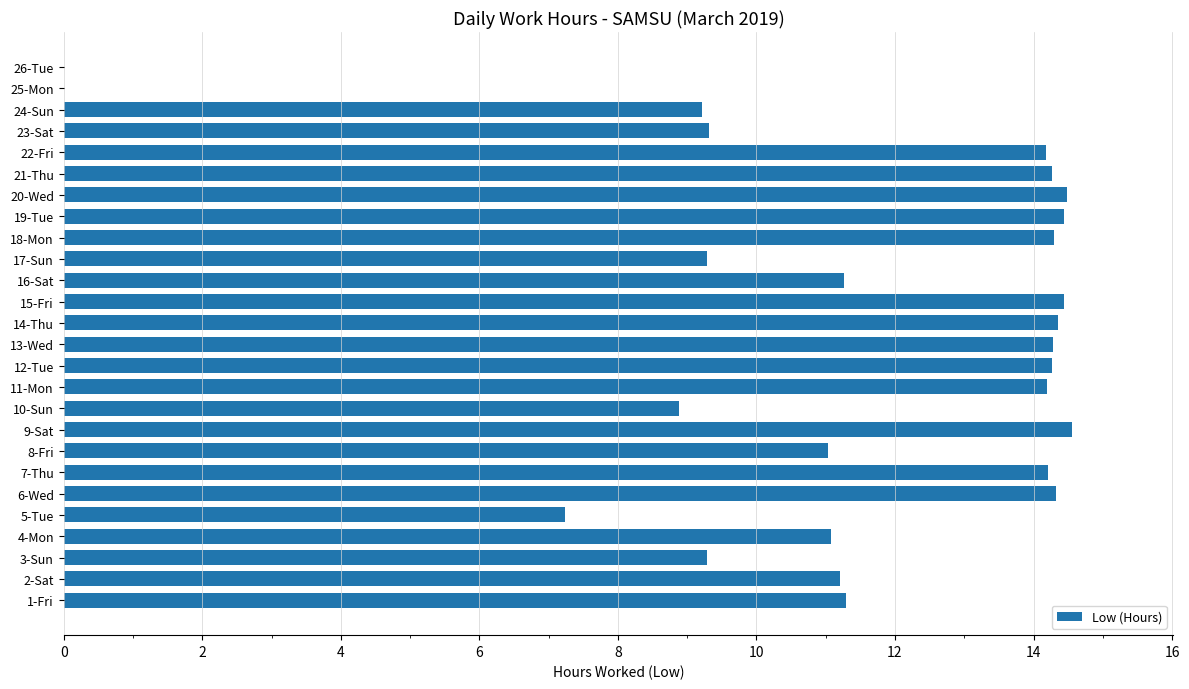

What is the sum of all values?

295.4